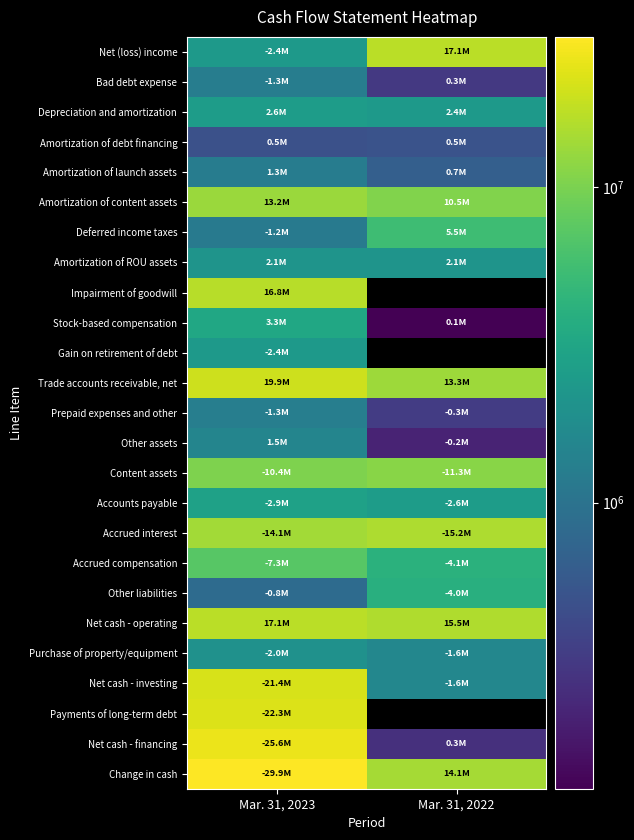

The Net cash - financing series shows 25606000.0 at Mar. 31, 2023. True or false?

True